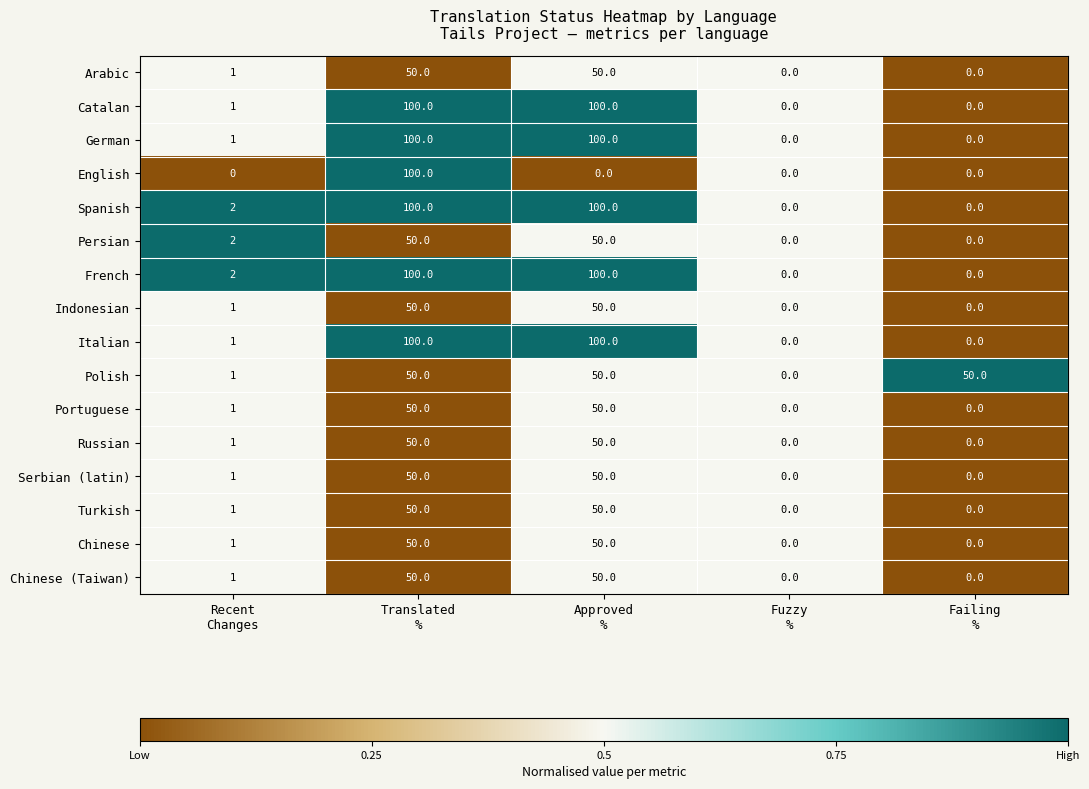

What is the maximum value for Turkish?

50